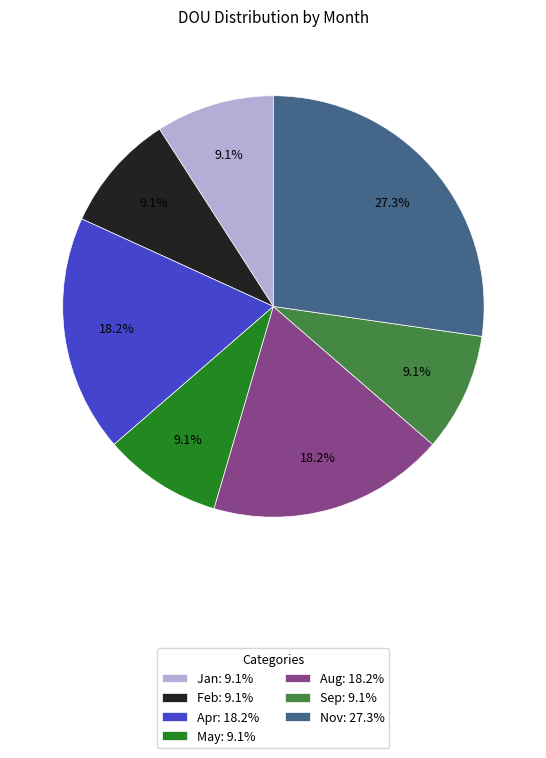

Which category has the biggest portion of the pie?

Nov: 27.3%